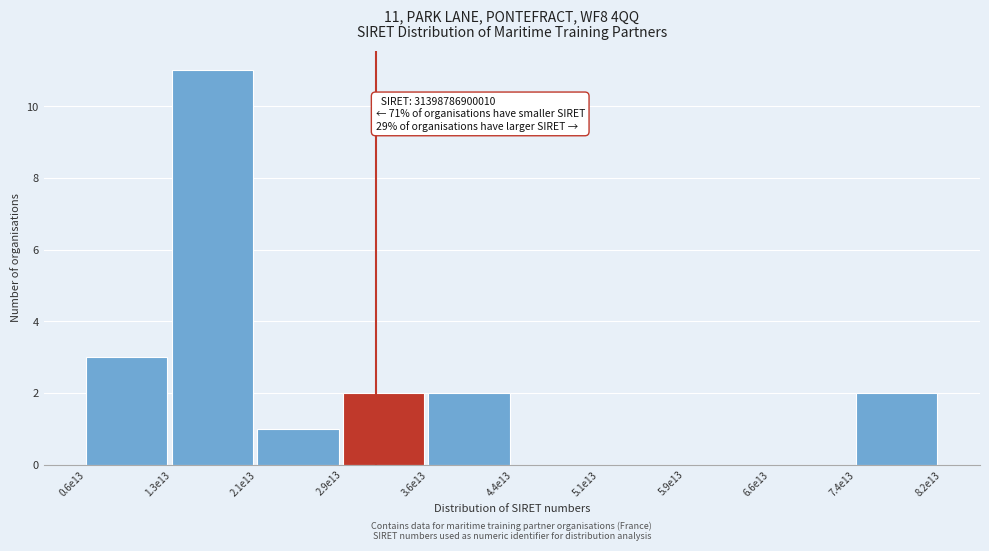

Reading left to right, extract all data points from this chart.

0.6e13=3	1.3e13=11	2.1e13=1	2.9e13=2	3.6e13=2	4.4e13=0	5.1e13=0	5.9e13=0	6.6e13=0	7.4e13=2